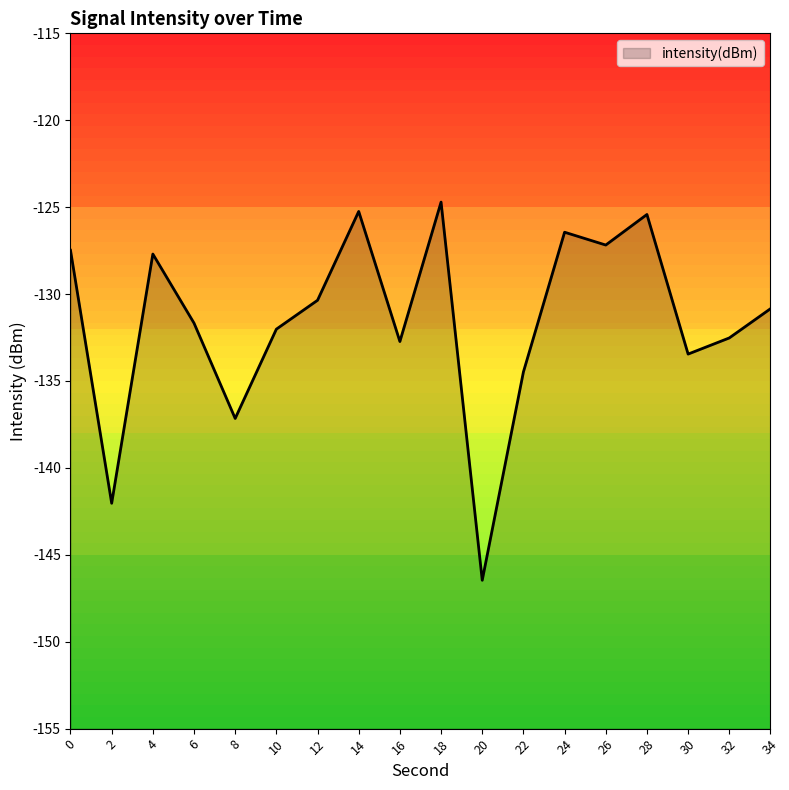

What is the value of the 5th point from the left?

-137.2